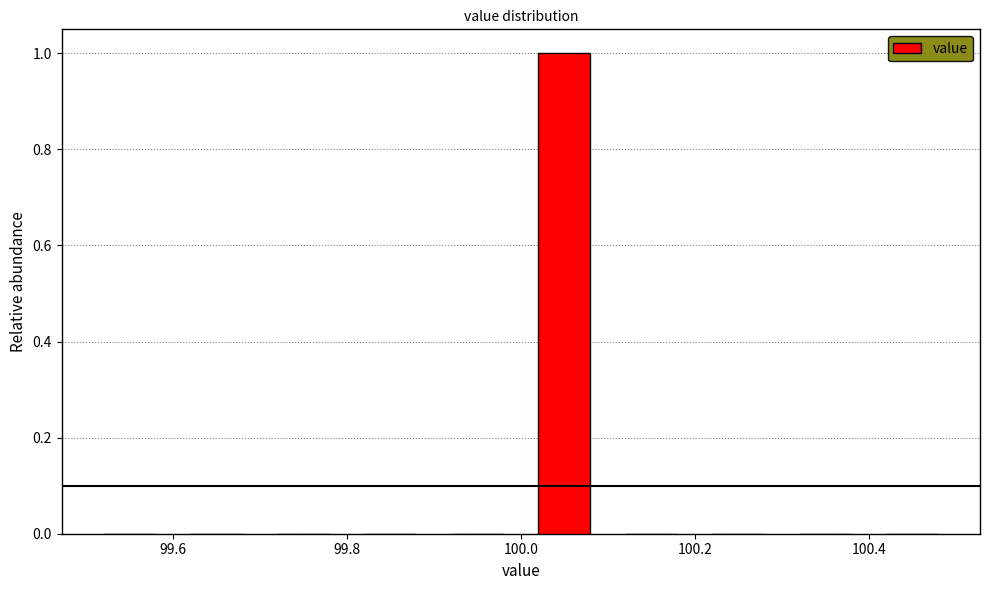

Reading left to right, list every bar in this chart as the range it spans on the x-axis followed by its height. The values are not printed on the chart, so give them approximately, as read against the axis.

99.5 to 99.6: 0
99.6 to 99.7: 0
99.7 to 99.8: 0
99.8 to 99.9: 0
99.9 to 100.0: 0
100.0 to 100.1: 1
100.1 to 100.2: 0
100.2 to 100.3: 0
100.3 to 100.4: 0
100.4 to 100.5: 0